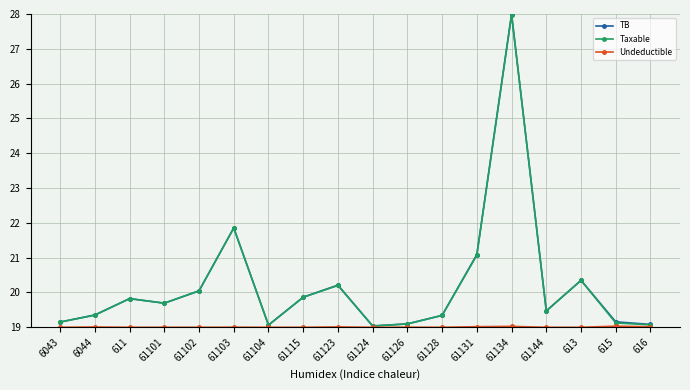

True or false: Taxable has more than 2 points higher than both neighbors.

True